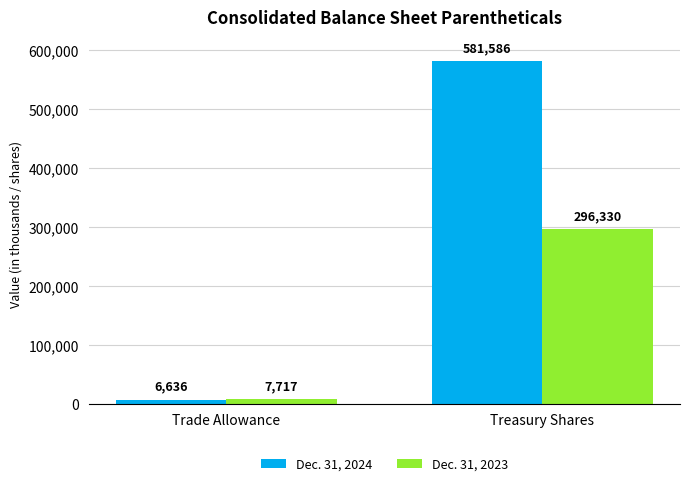

The value of Dec. 31, 2023 at Treasury Shares is 448276. True or false?

False